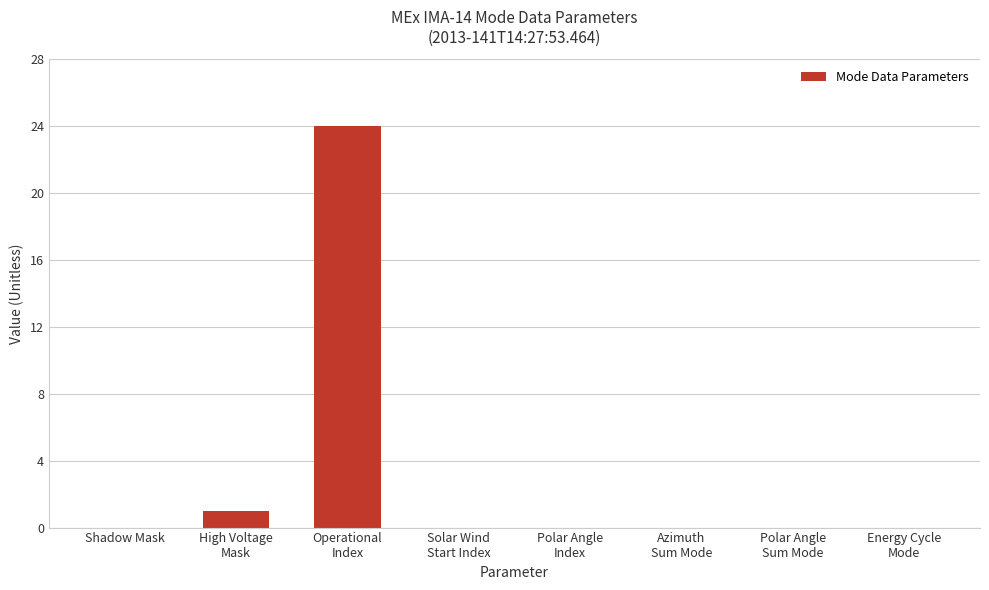

Which label corresponds to the largest value in the chart?

Operational
Index